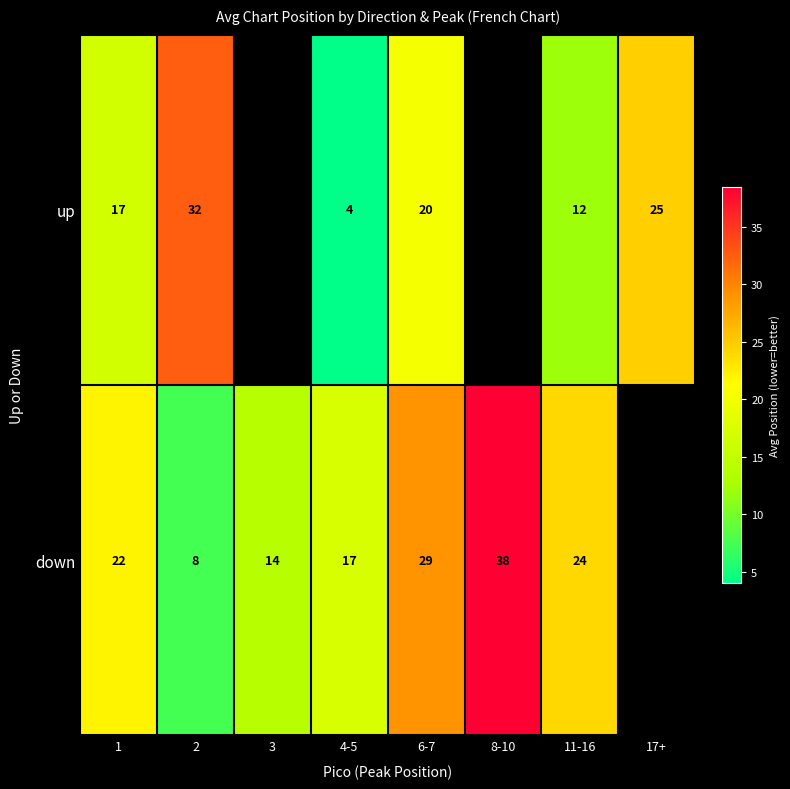

Which label corresponds to the largest value in the chart?

8-10